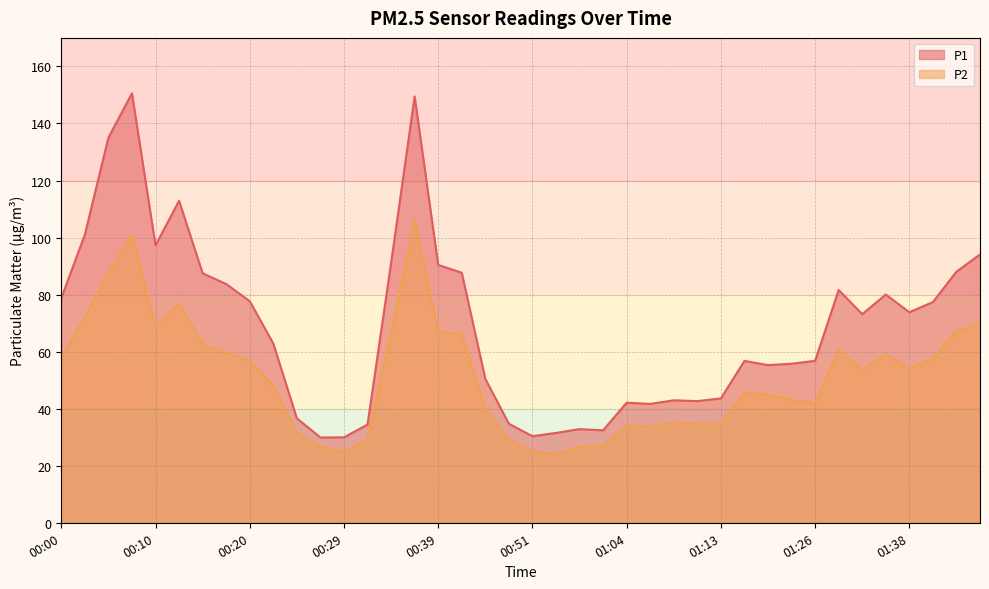

The value of P2 at 00:29 is 42.6. True or false?

False